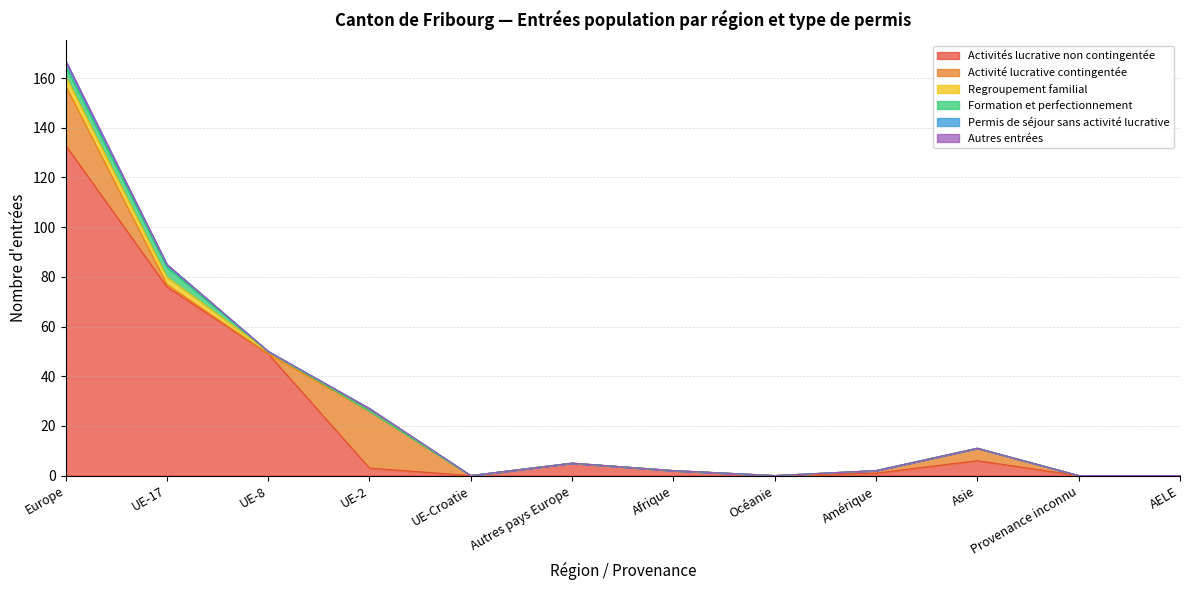

Is it true that Permis de séjour sans activité lucrative equals 1 at Asie?

False